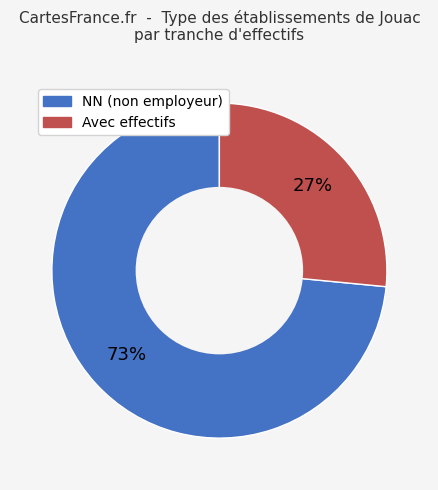

Is there a majority slice in this chart?

Yes